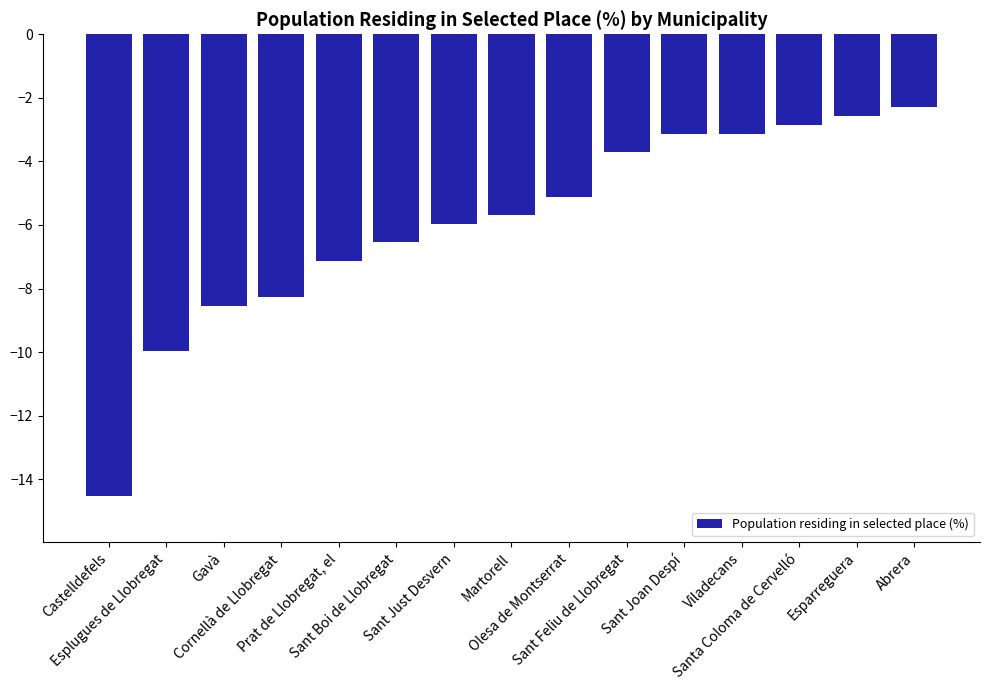

At which label does the data first exceed -5?

Sant Feliu de Llobregat